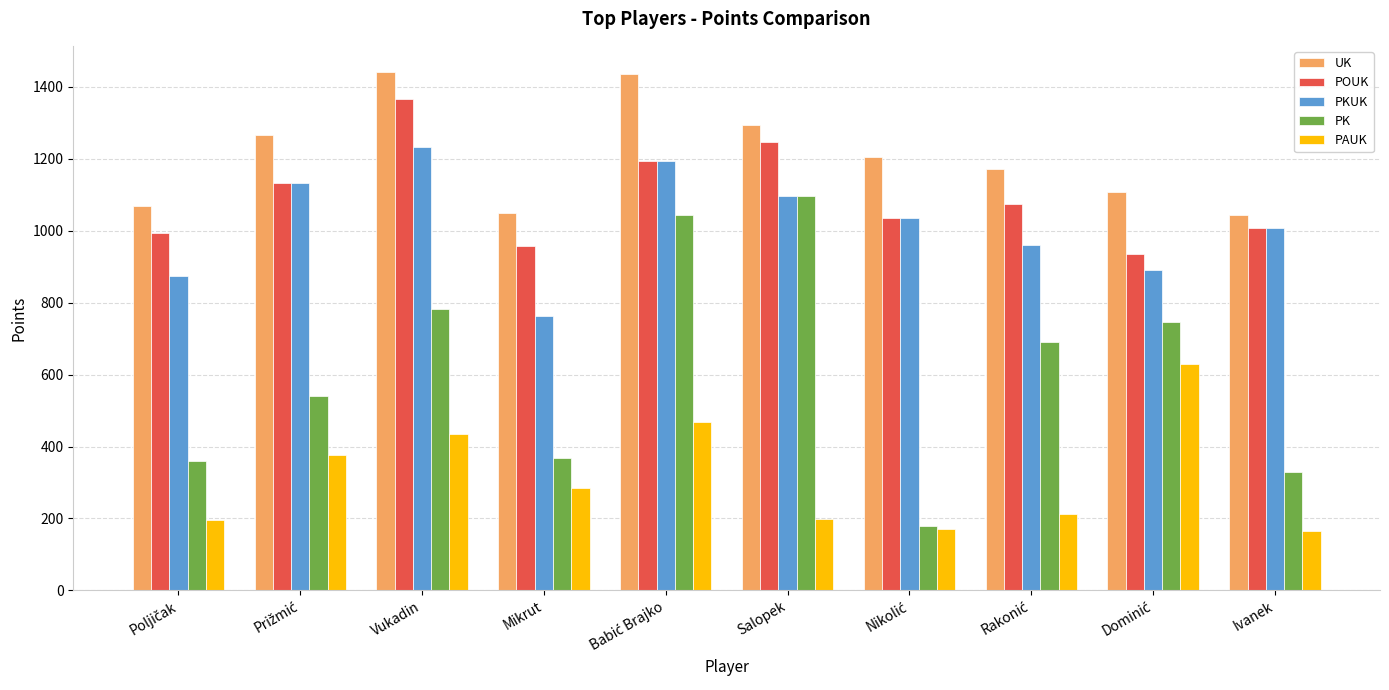

What is the sum of all PAUK values?

3132